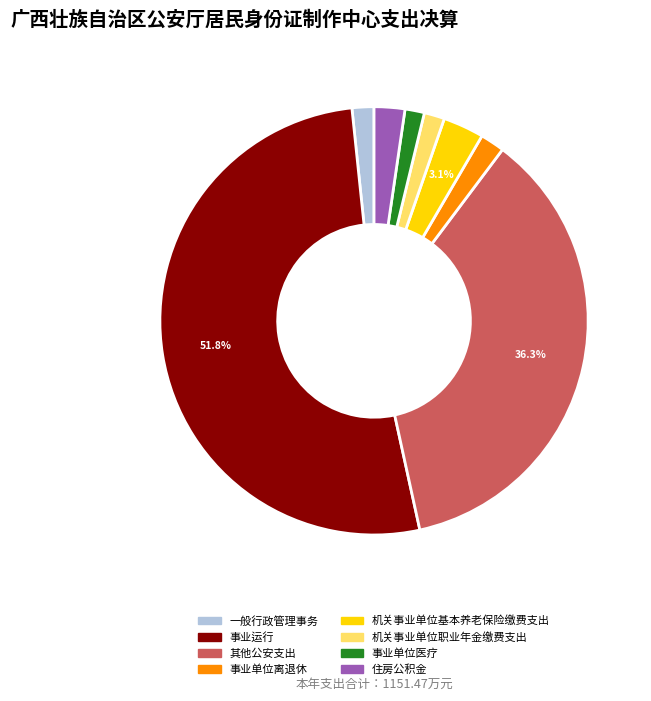

Which category has the biggest portion of the pie?

事业运行